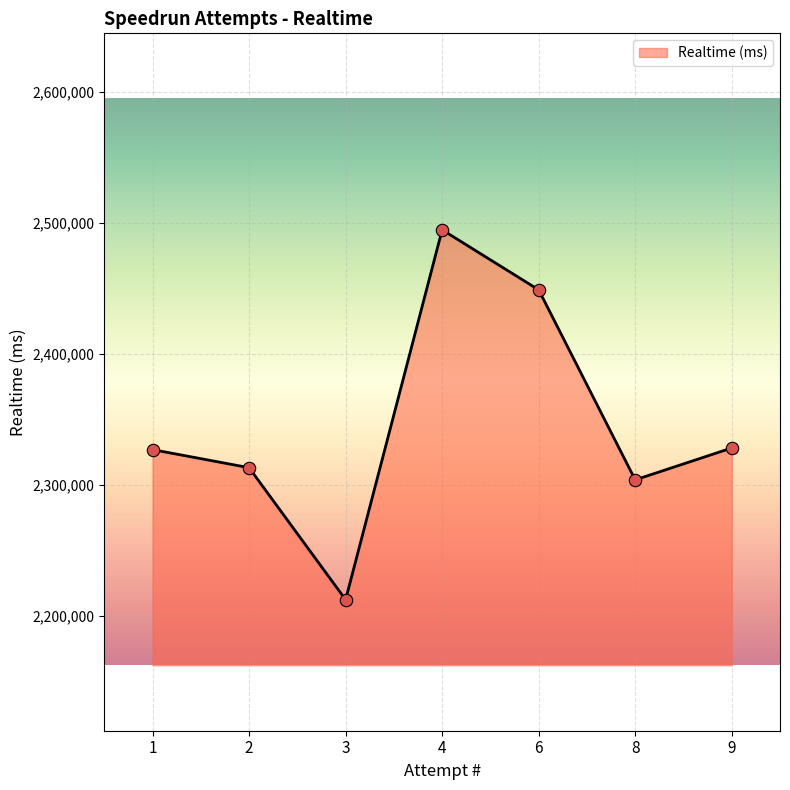

What is the change in value from 3 to 9?

+115827